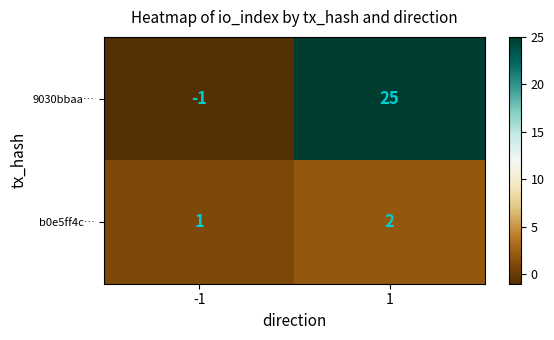

Reading left to right, transcribe all the data shown in this chart.

9030bbaa…: -1=-1	1=25
b0e5ff4c…: -1=1	1=2